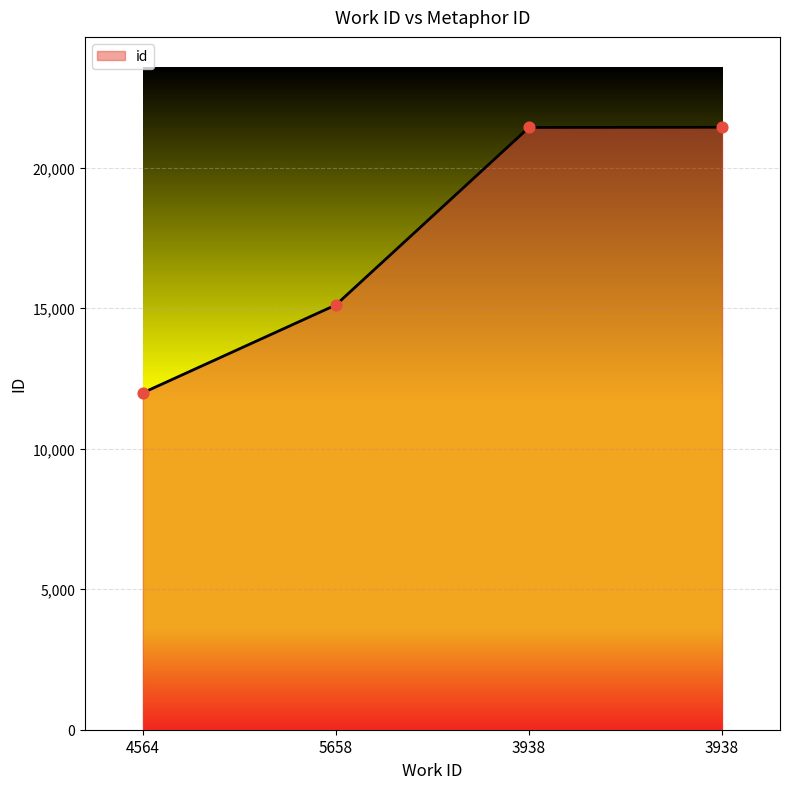

Between 4564 and 3938, which is larger?

3938